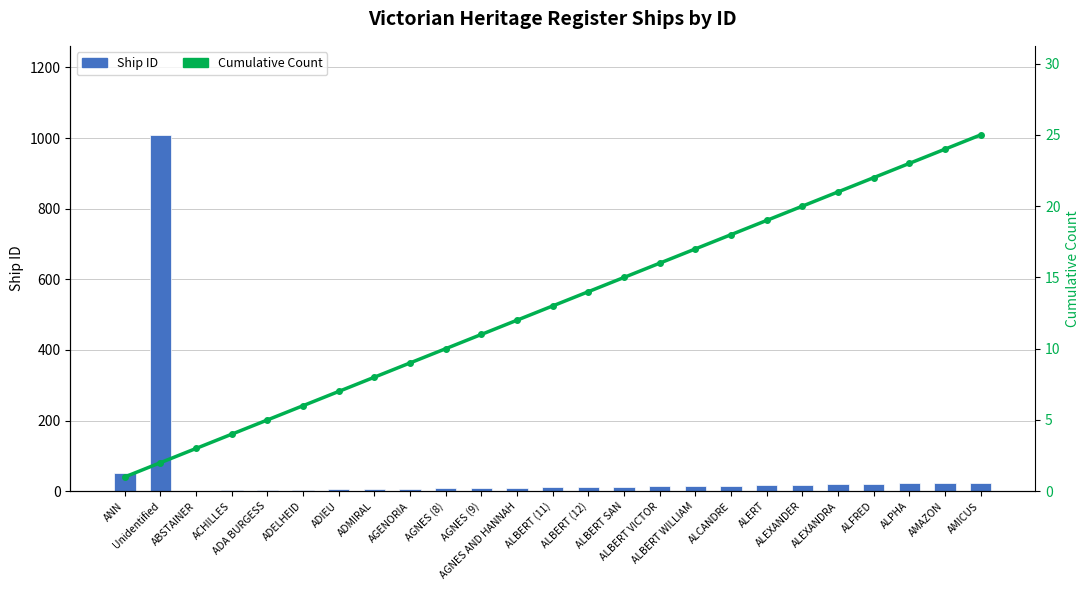

How many distinct data groups are displayed?

2